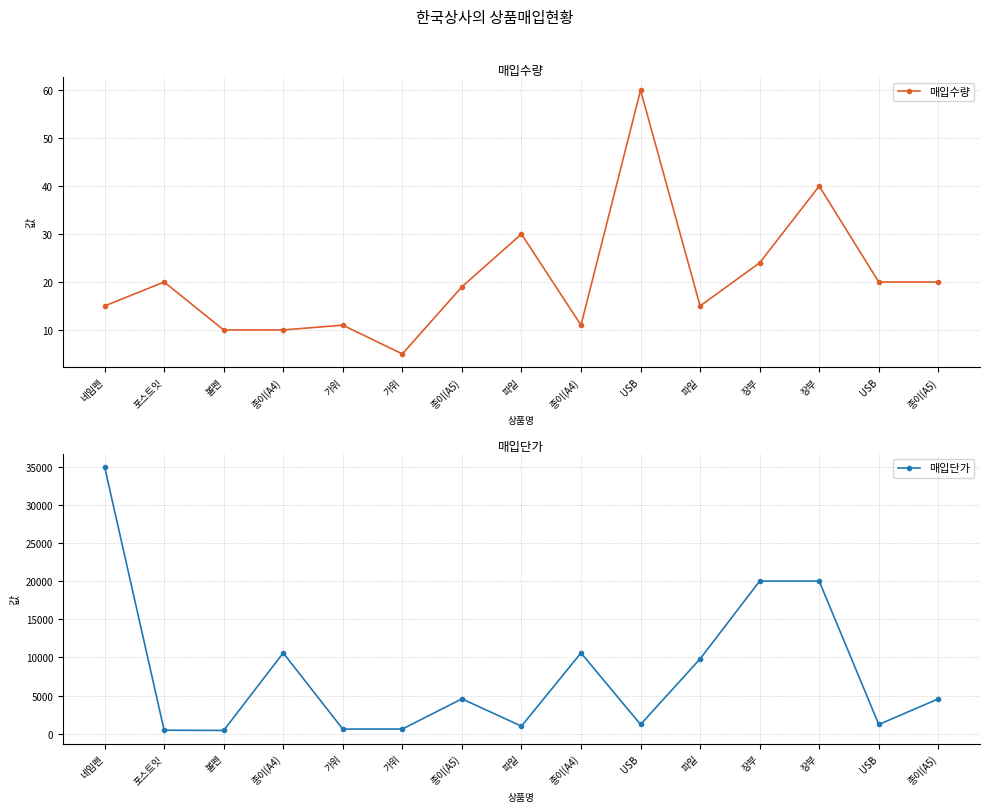

At how many categories does at least one series exceed 27102?

1